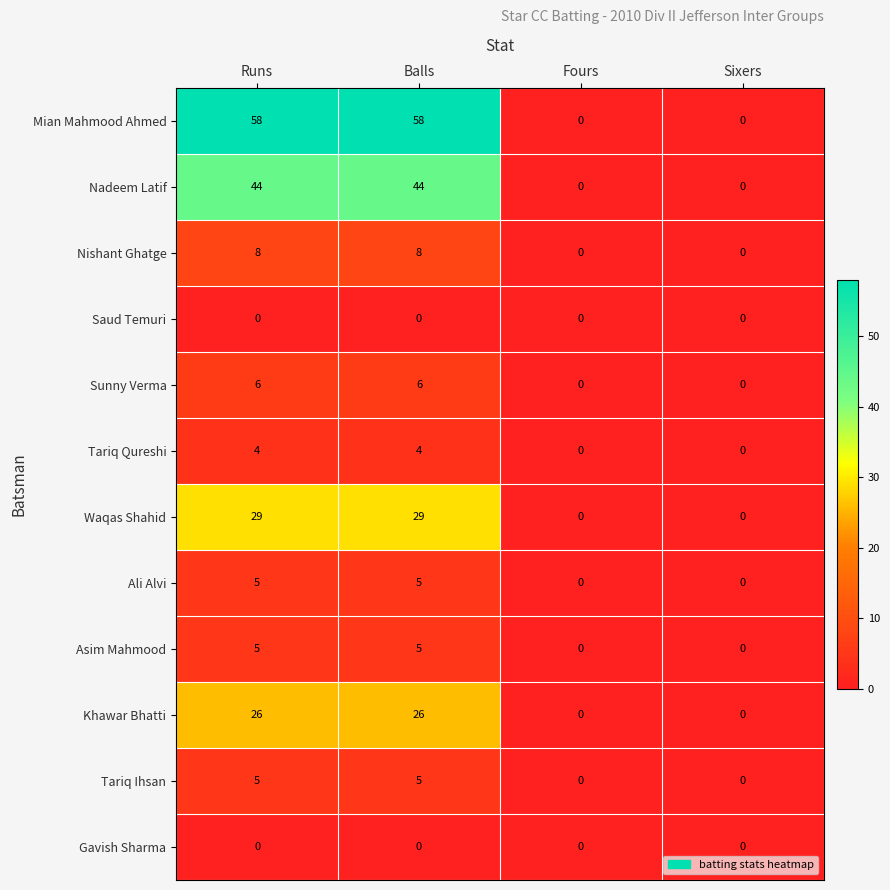

What is the highest value of the Mian Mahmood Ahmed series?

58